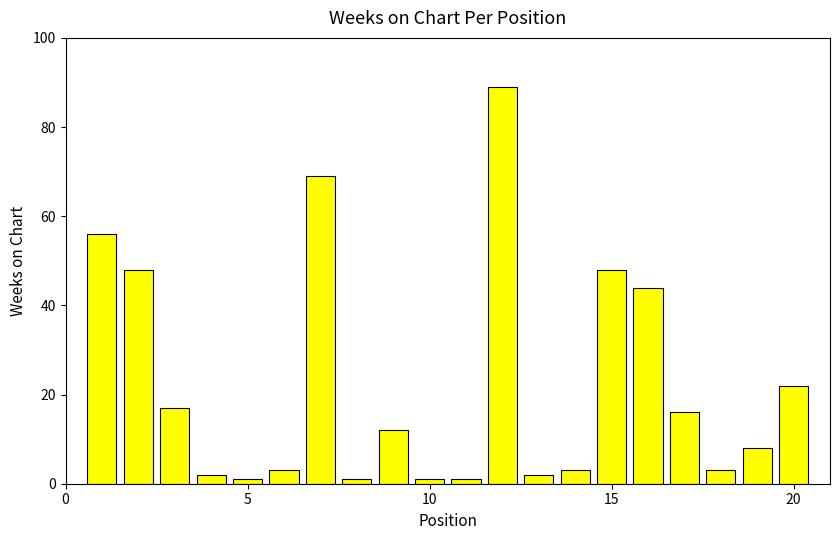

What is the difference between the second highest and minimum values?

68